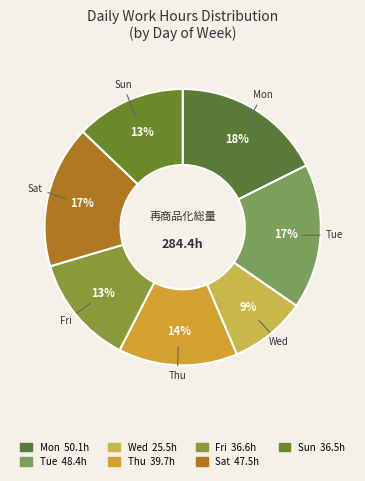

Count the number of slices in the pie.

7